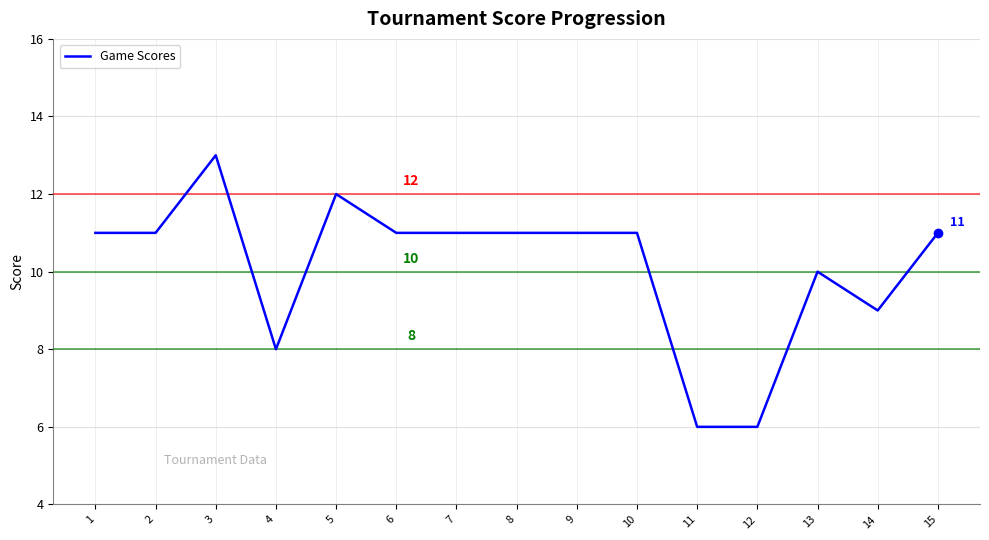

True or false: the data shows 12 at 5.

True